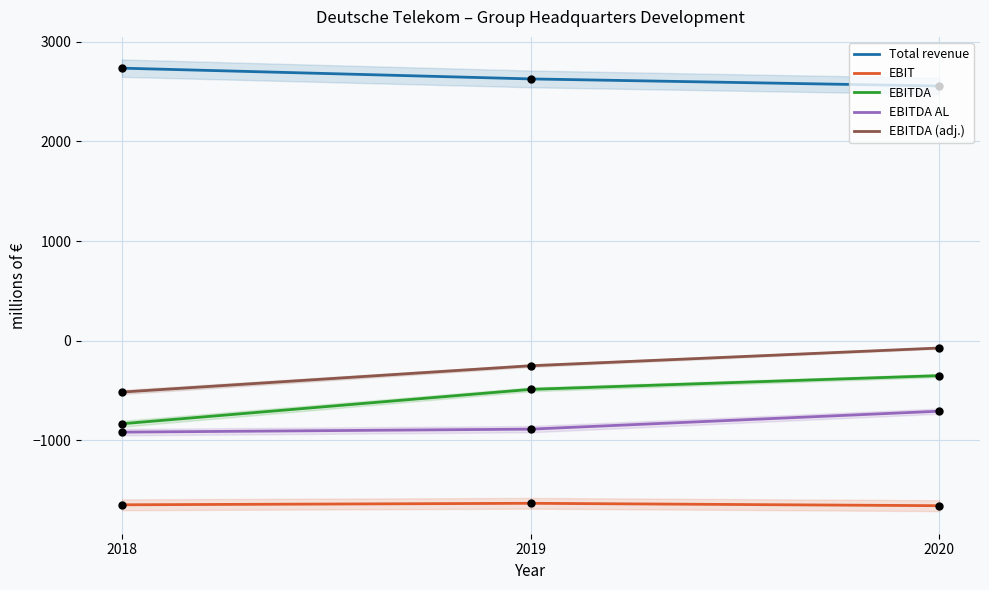

At how many categories does at least one series exceed -1480?

3